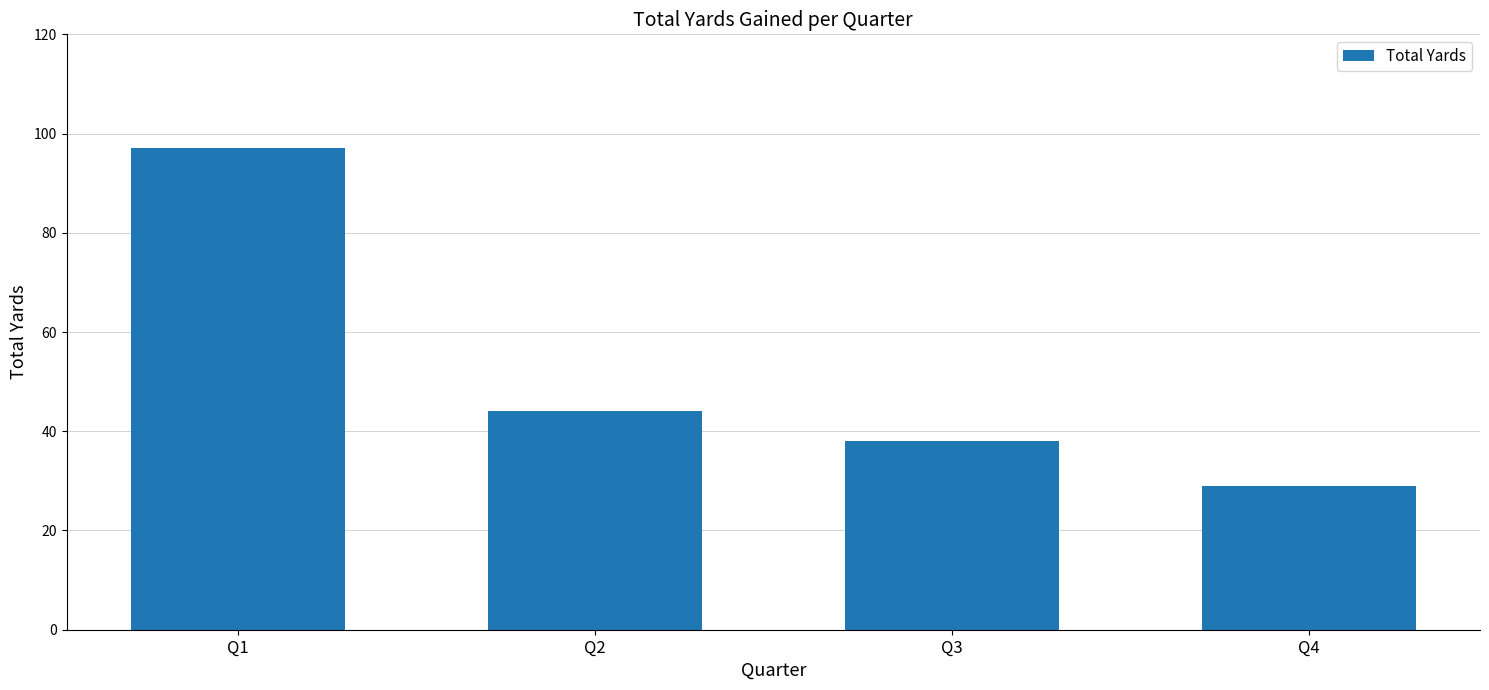

What is the difference between the values at Q3 and Q2?

6